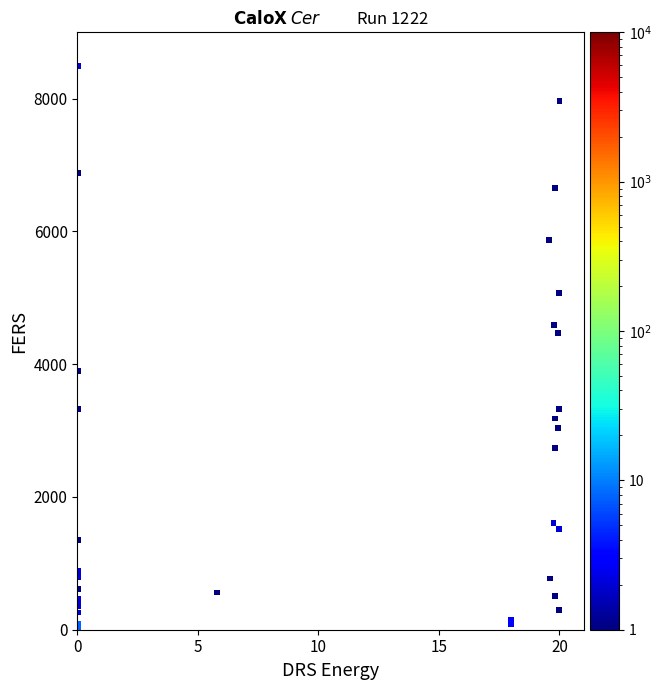

What Y value in the scatter plot is closest to 4250?

4464.2